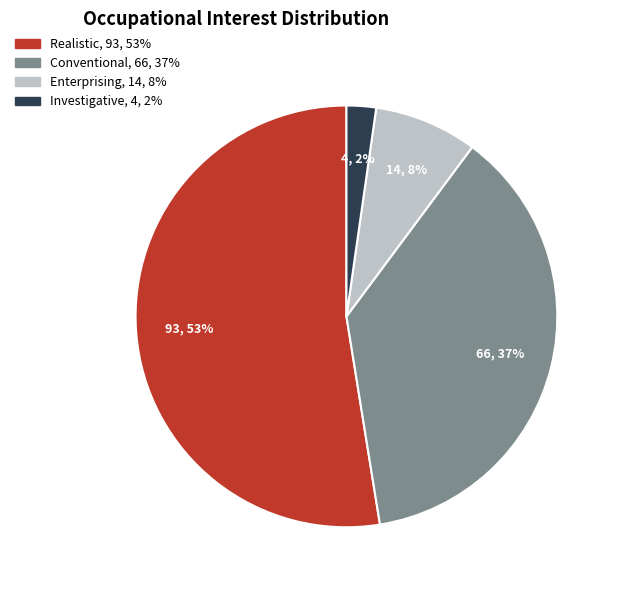

Is there a majority slice in this chart?

Yes